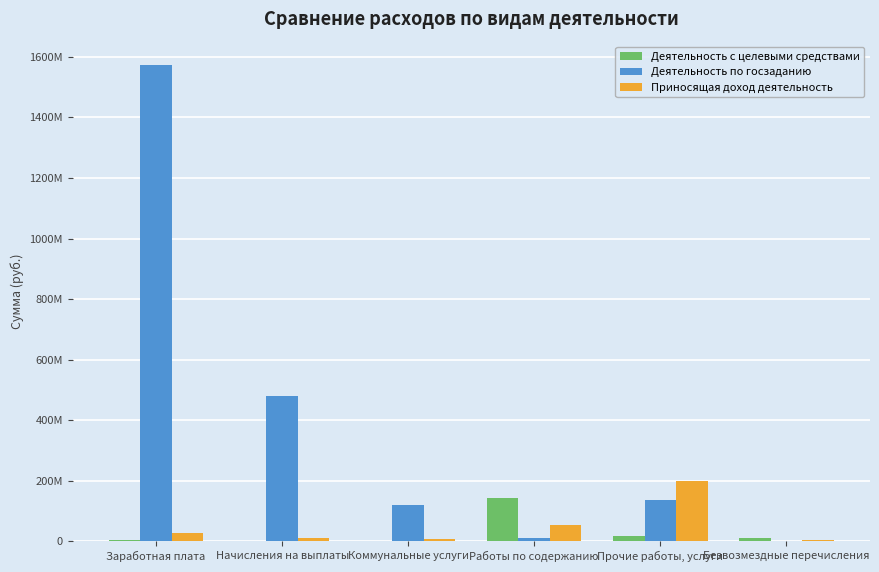

What is the spread (max minus min) of values at Коммунальные услуги?

116246064.1